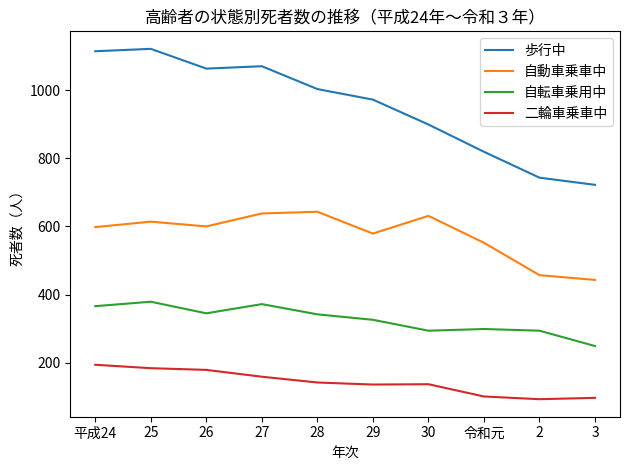

Where does the 自転車乗用中 series first go above 342?

平成24